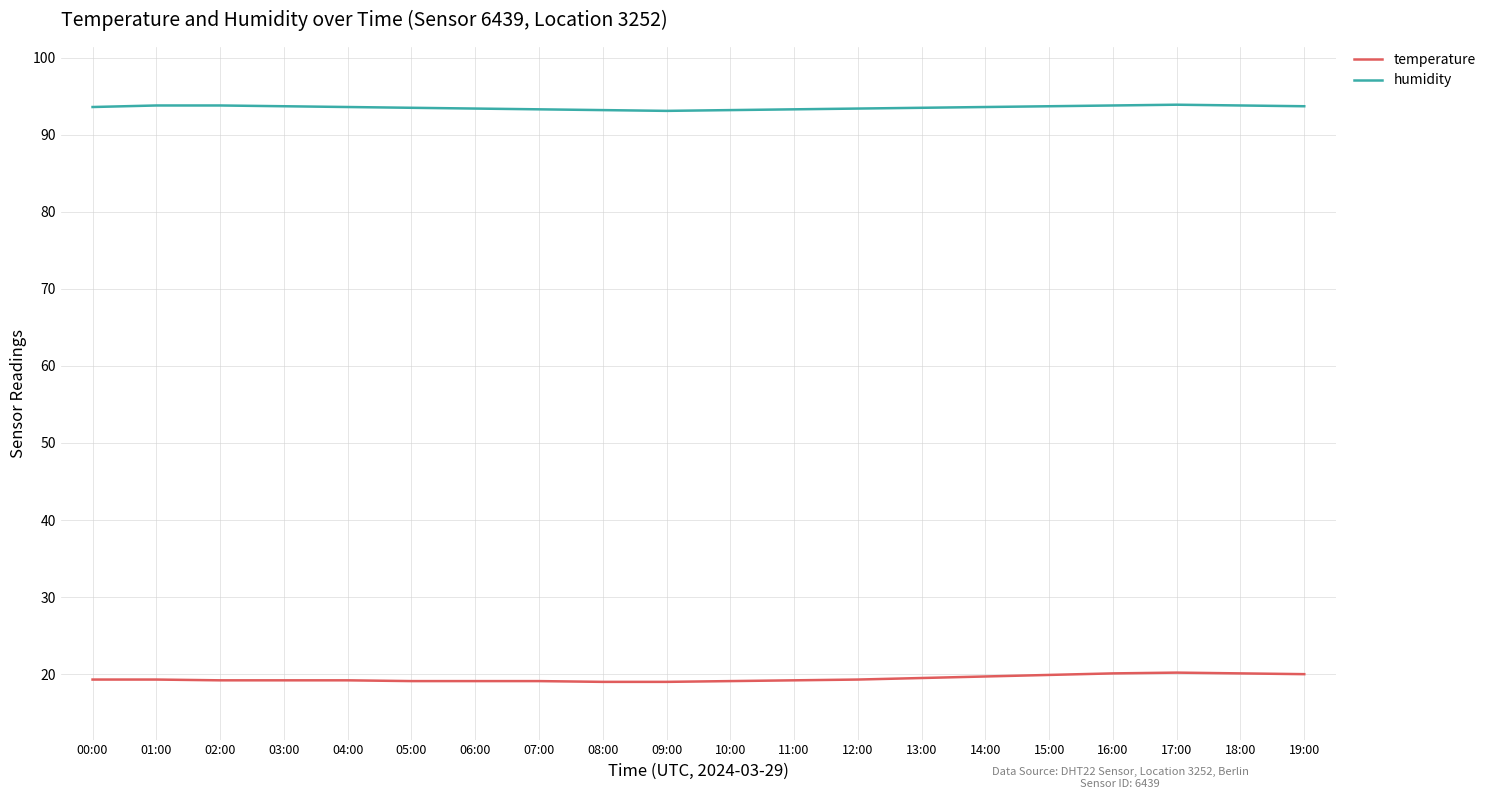

The value of temperature at 05:00 is 29.2. True or false?

False